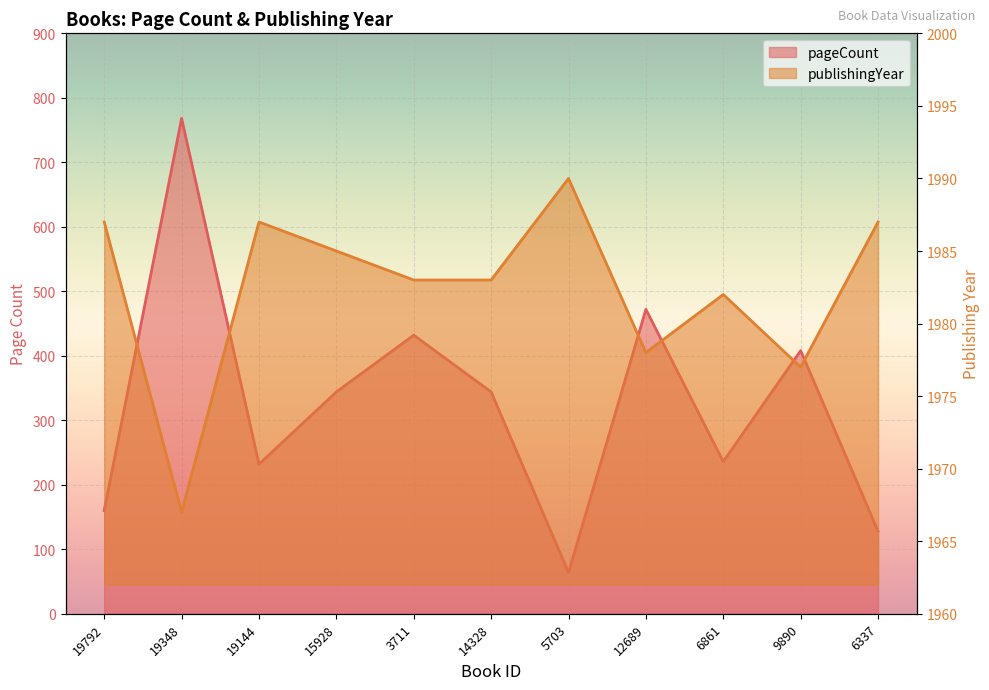

Rank the series by their average value, from highest to lowest.

publishingYear, pageCount